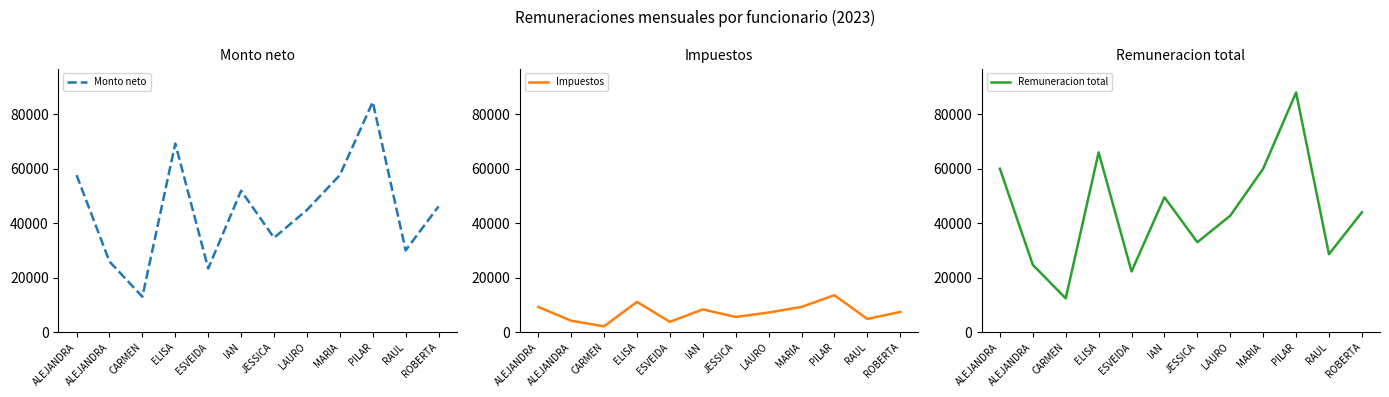

How many interior local valleys does the Remuneracion total series have?

4